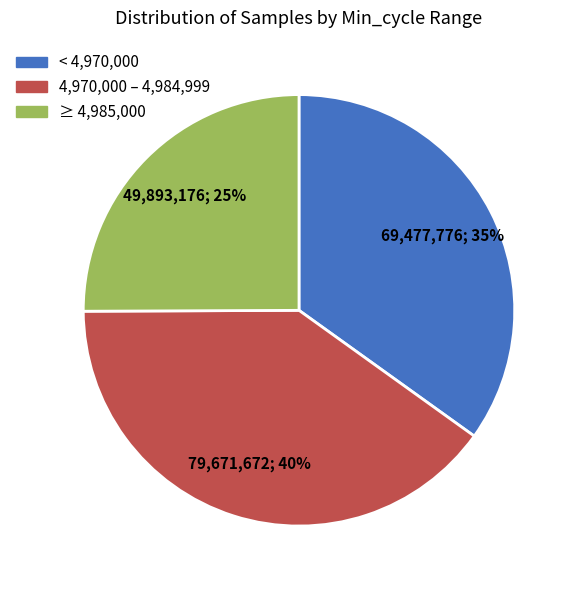

To the nearest percent, what is the average slice percentage?

33%